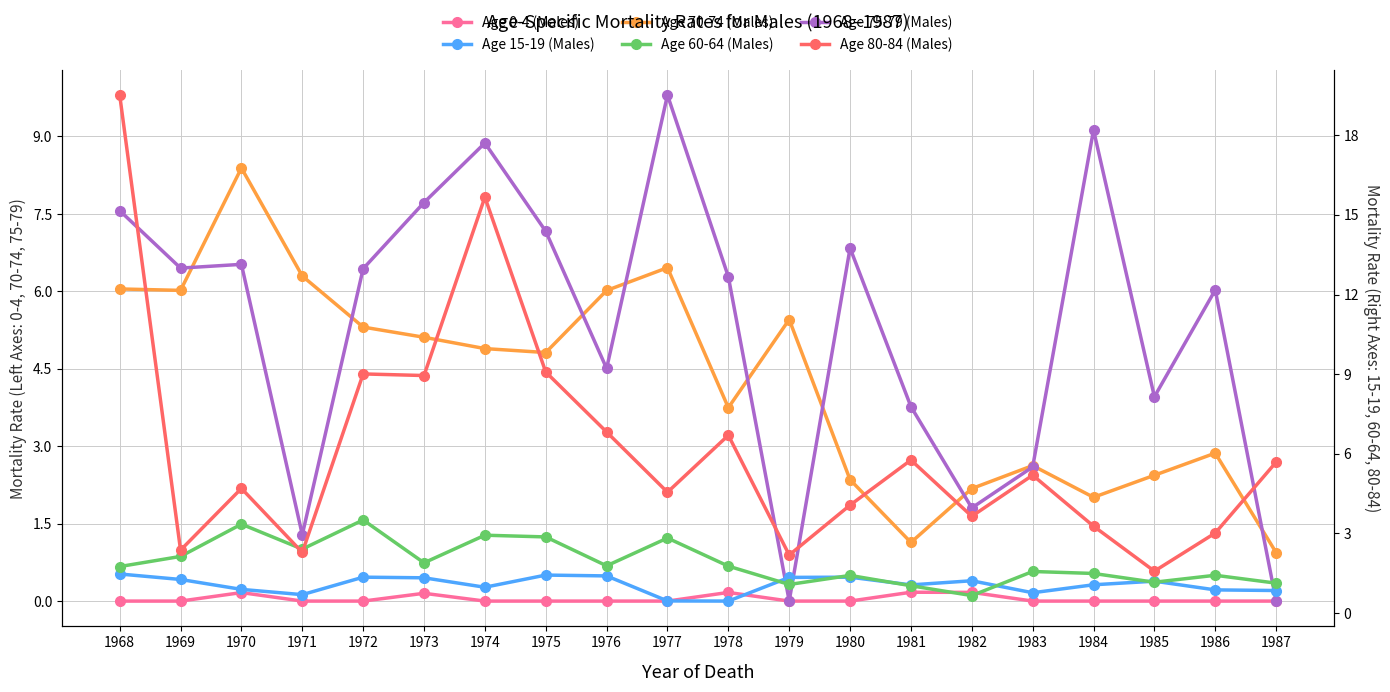

Which series has the largest range (max minus min)?

Age 80-84 (Males)